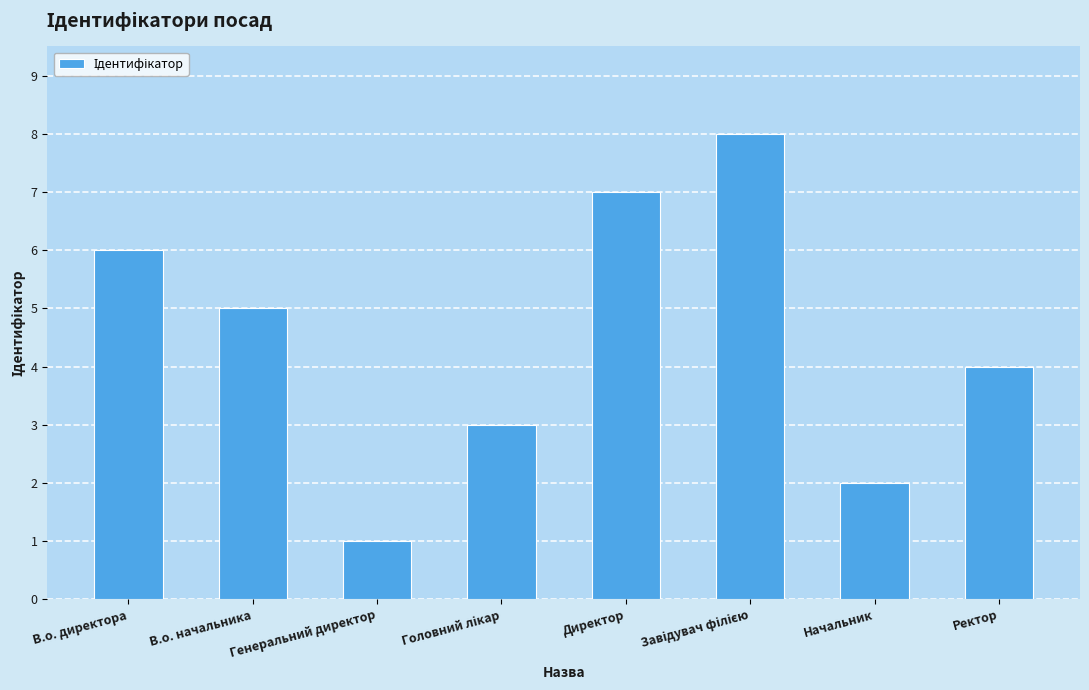

Is it true that the value at В.о. начальника is 5?

True